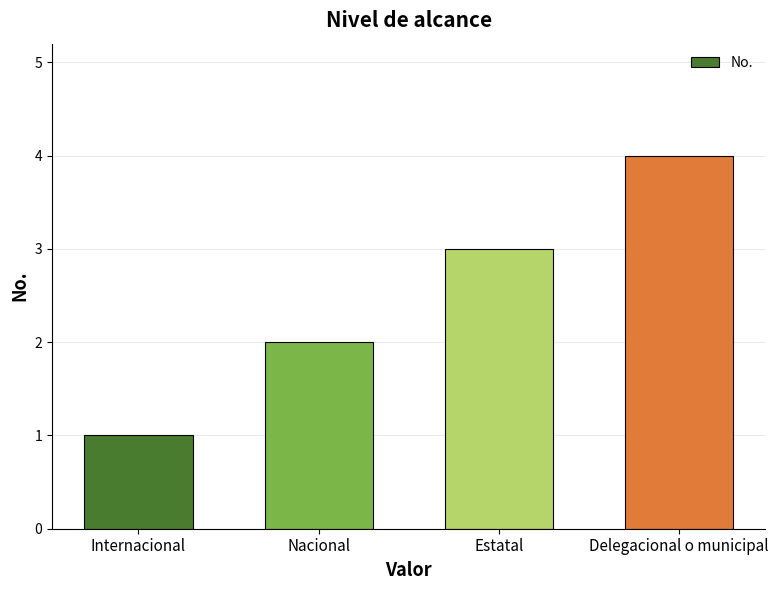

What is the approximate value at Delegacional o municipal?

4